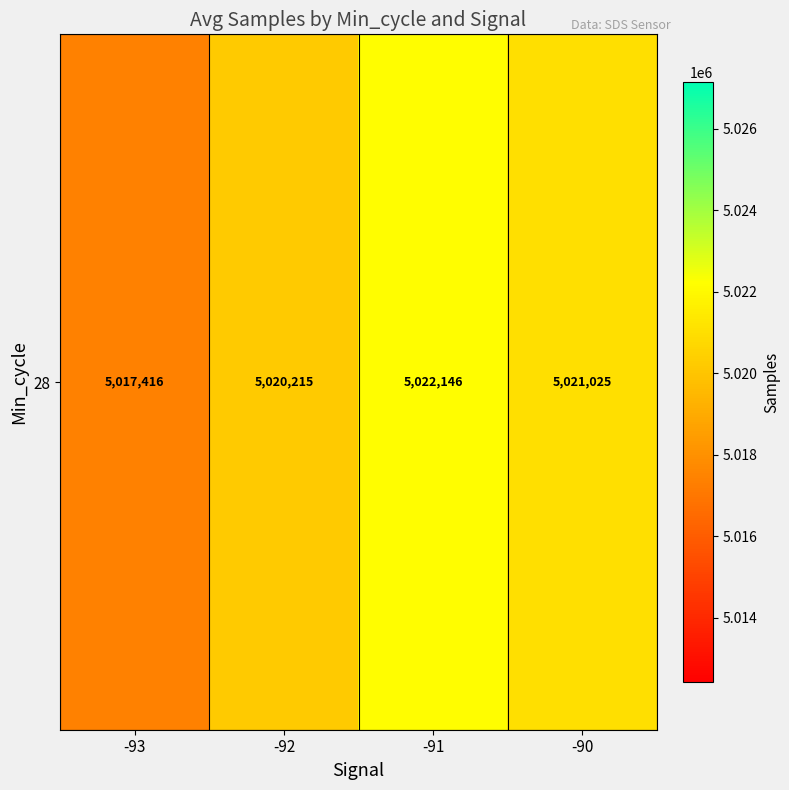

At which label is the value closest to 5019781?

-92